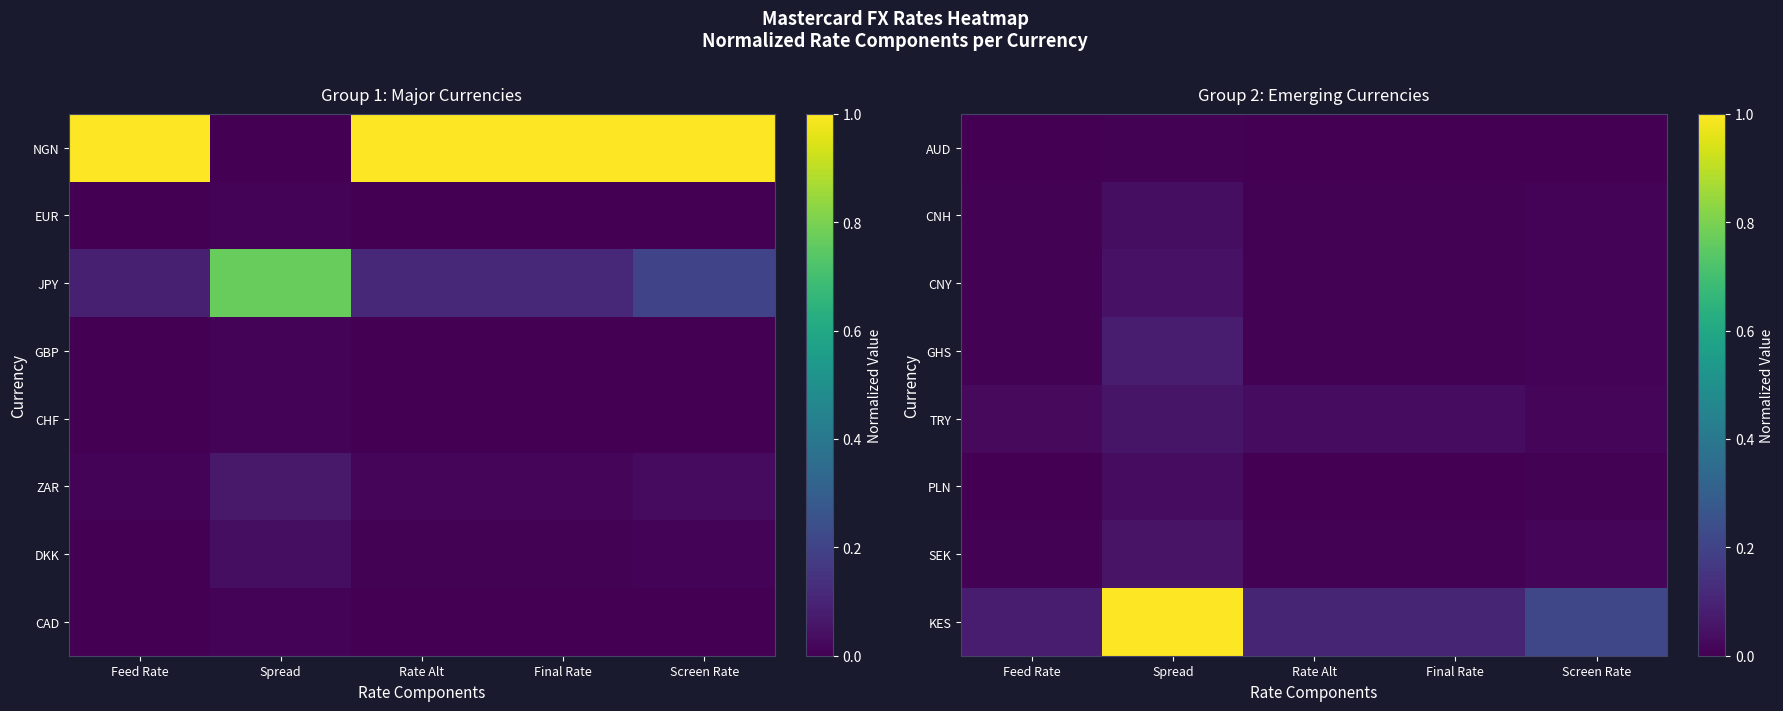

At which category is the sum across all series the highest?

Spread